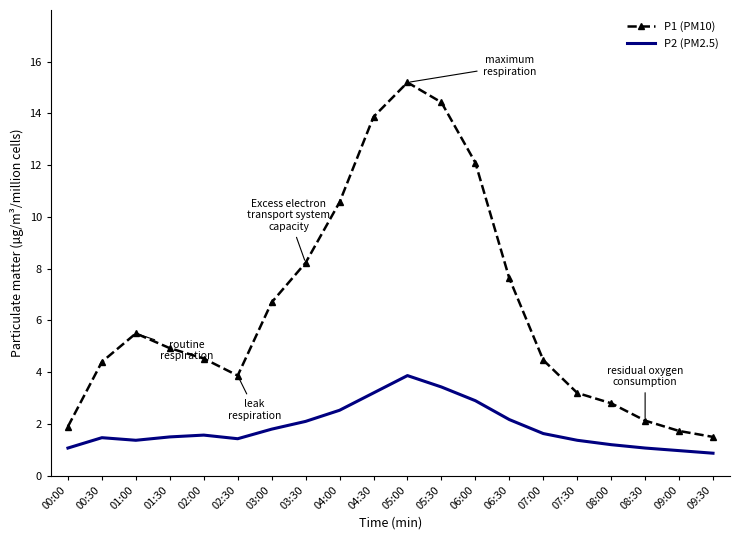

True or false: P1 (PM10) and P2 (PM2.5) cross at least once.

False